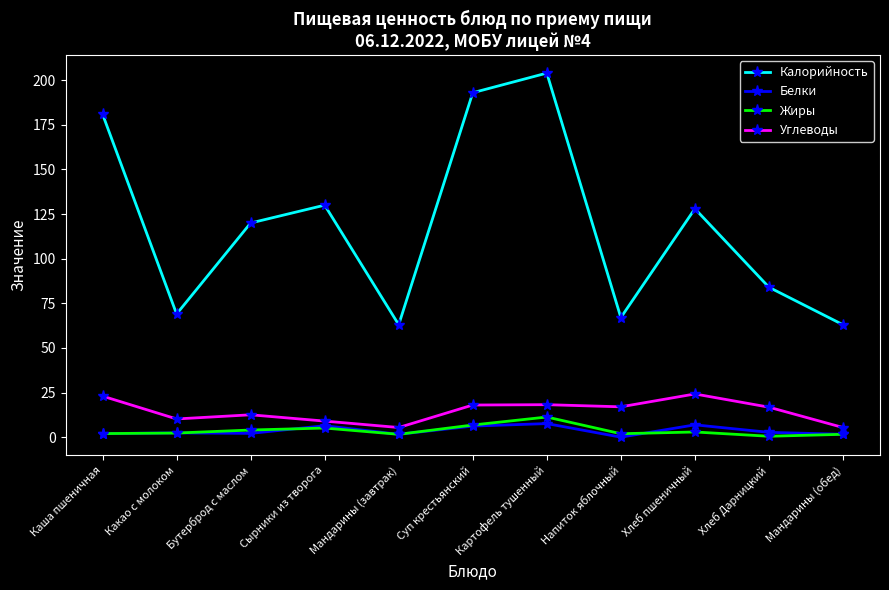

Which series changed the most between Бутерброд с маслом and Хлеб пшеничный?

Углеводы